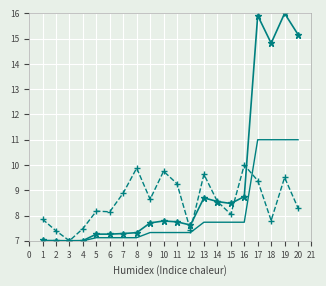

What is the difference between the highest and lowest values at 9?

1.3